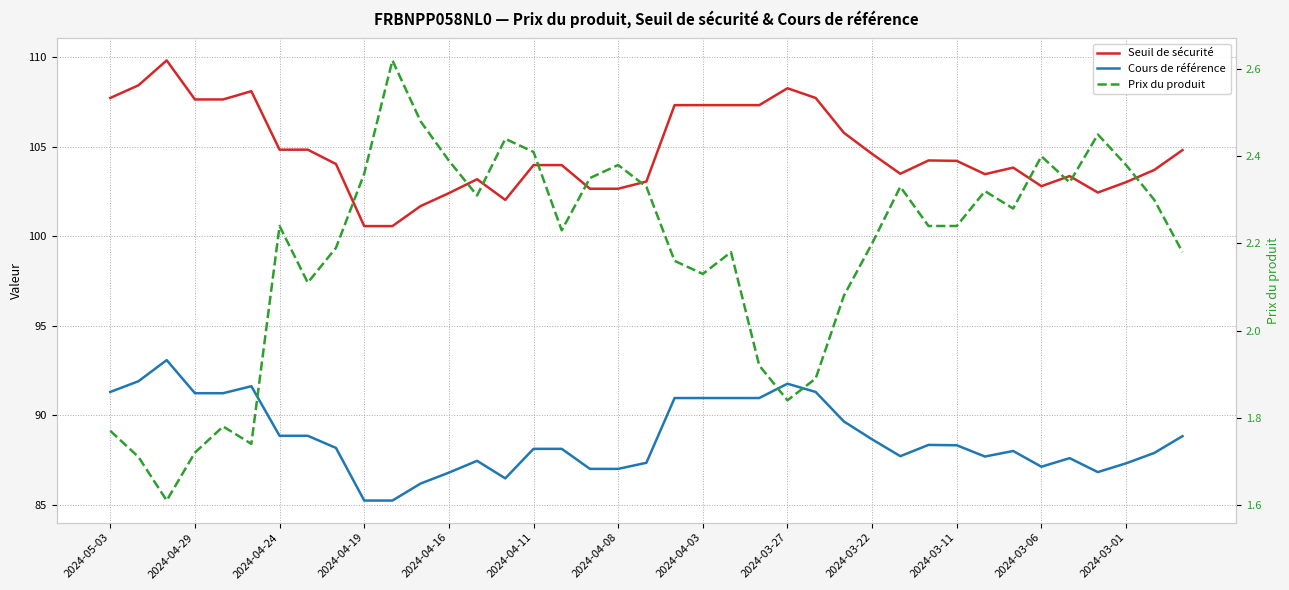

True or false: Prix du produit and Cours de référence intersect in this chart.

False